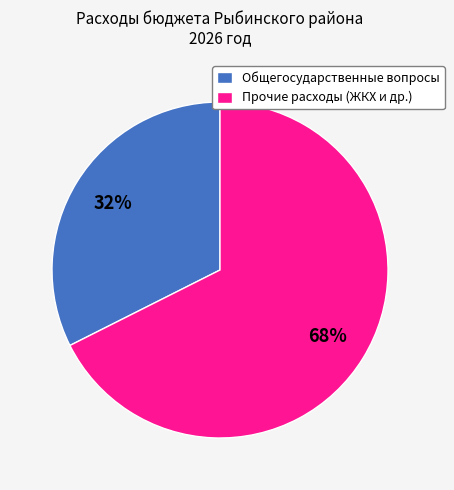

Does Общегосударственные вопросы account for over 50% of the chart?

No